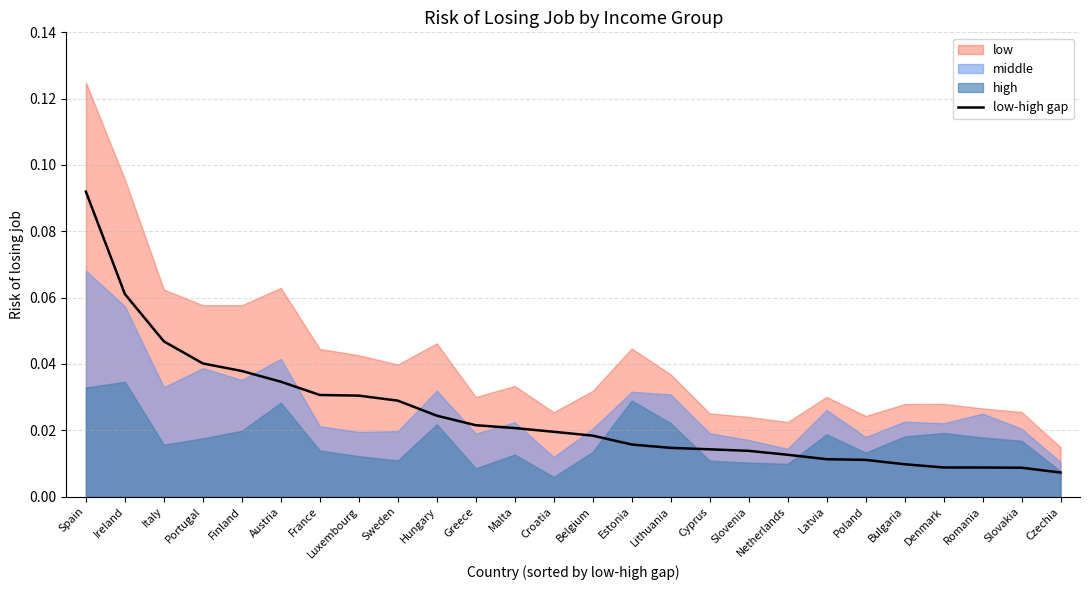

Which label corresponds to the smallest value in the chart?

Czechia